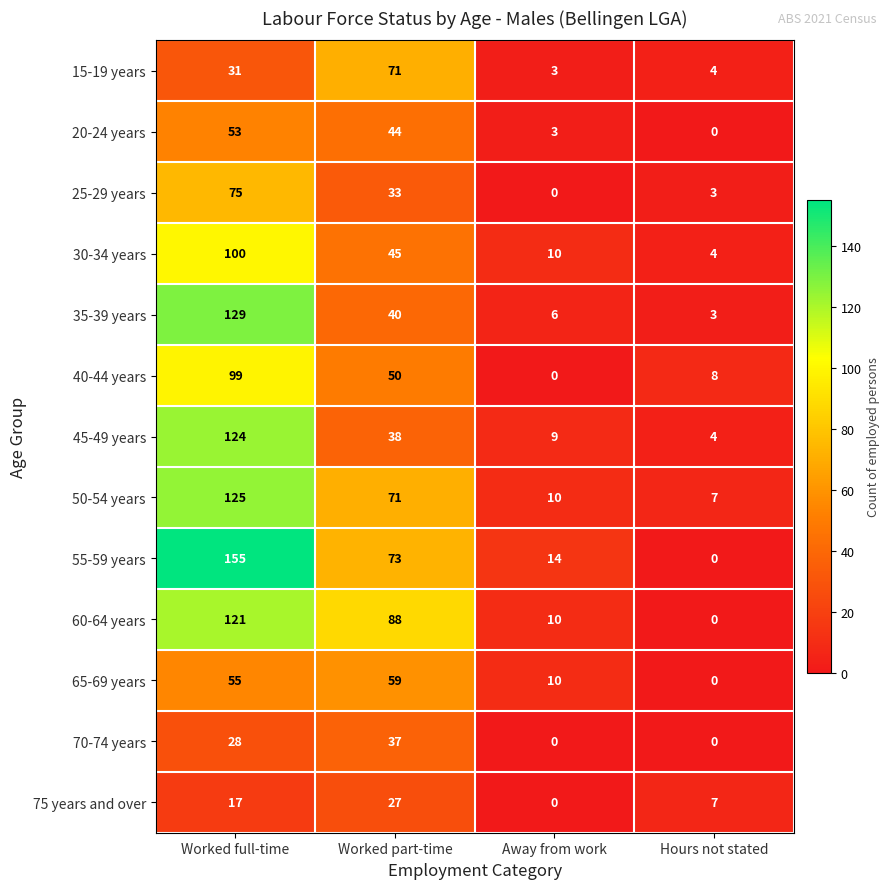

What is the sum of all 55-59 years values?

242